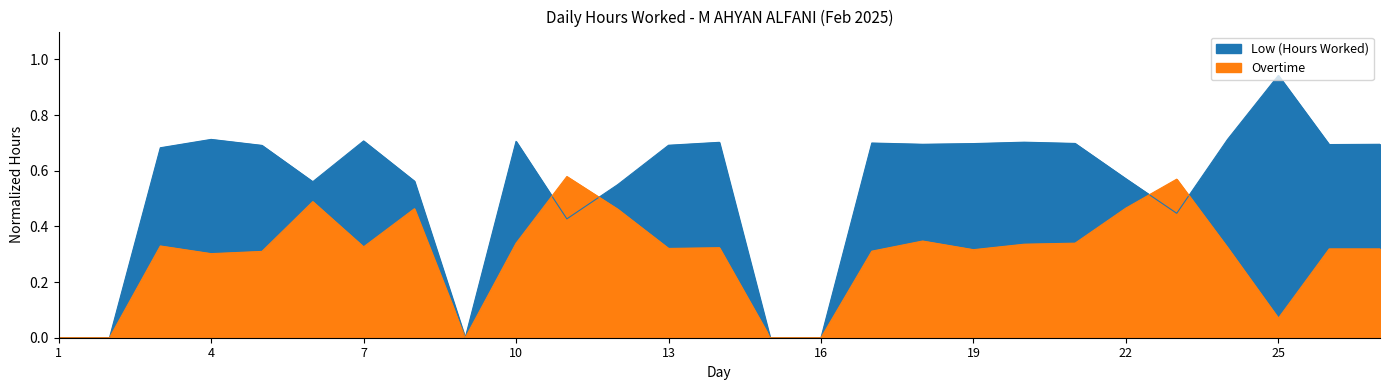

At which category does the chart reach its minimum across all series?

1